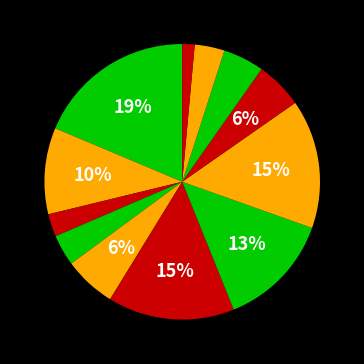

To the nearest percent, what is the difference between the largest and smallest slice percentages?

17%